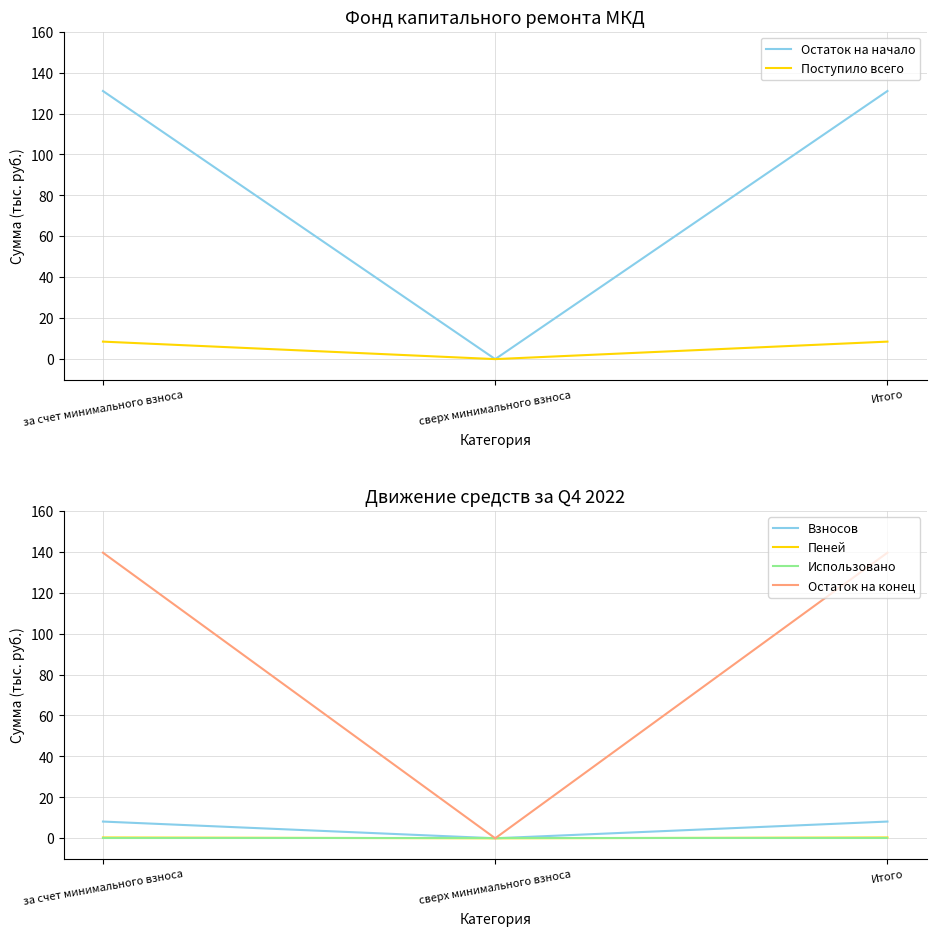

How many values in Пеней are above zero?

2